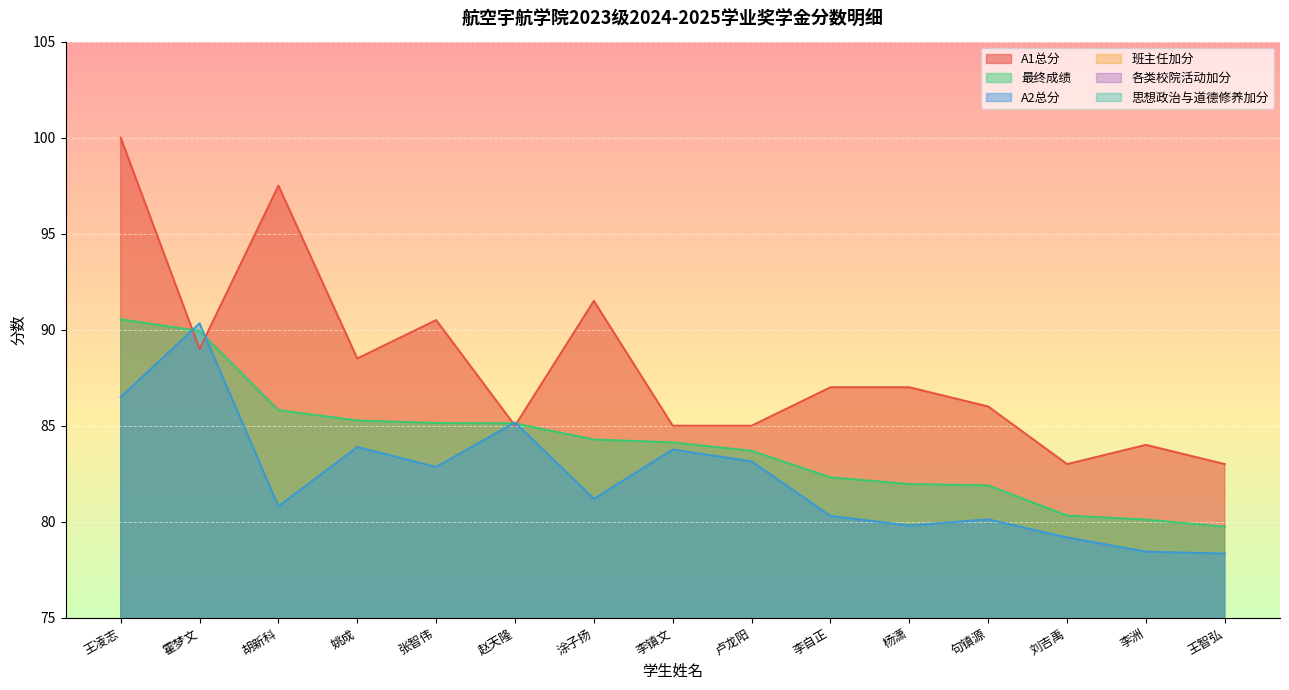

At which label is 最终成绩 closest to 85?

赵天隆